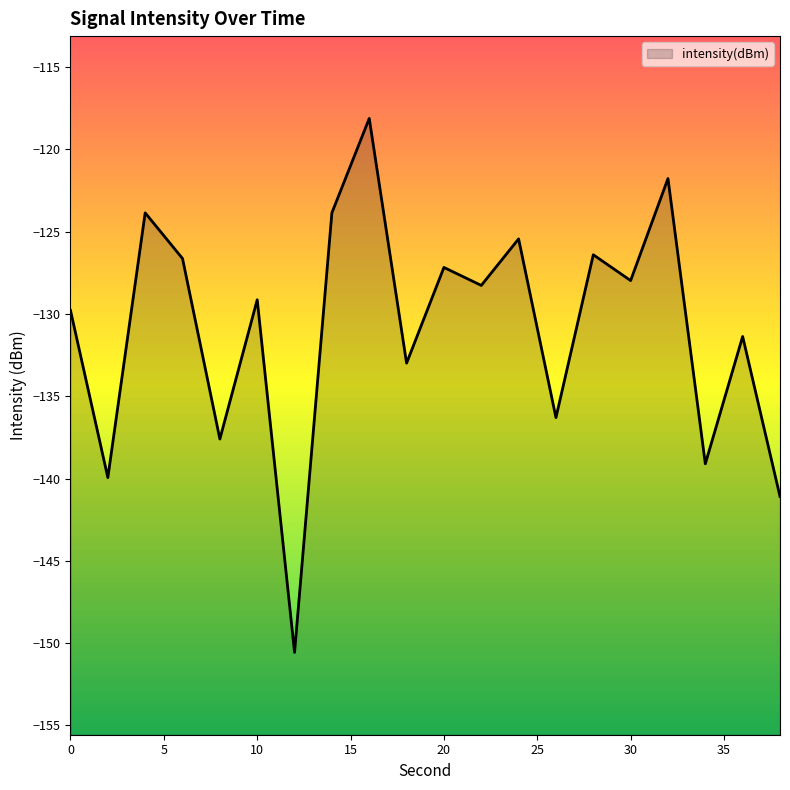

Reading left to right, transcribe all the data shown in this chart.

-129.8	-139.9	-123.9	-126.6	-137.6	-129.1	-150.6	-123.9	-118.1	-133.0	-127.2	-128.3	-125.4	-136.3	-126.4	-128.0	-121.8	-139.1	-131.4	-141.1